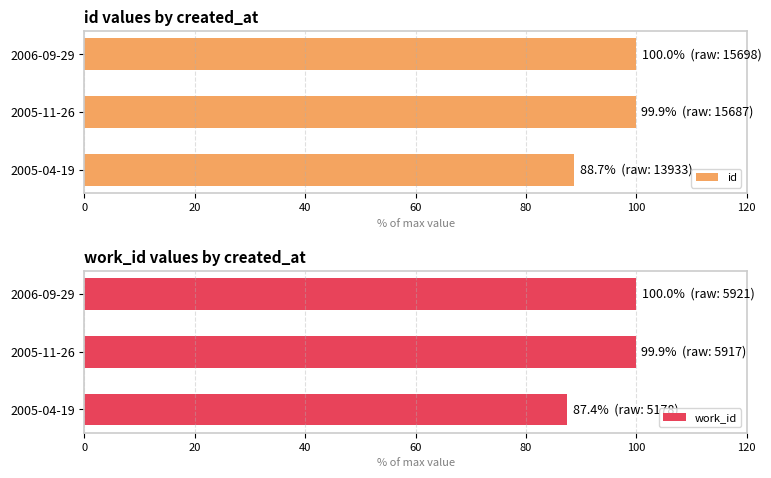

How many distinct data groups are displayed?

2